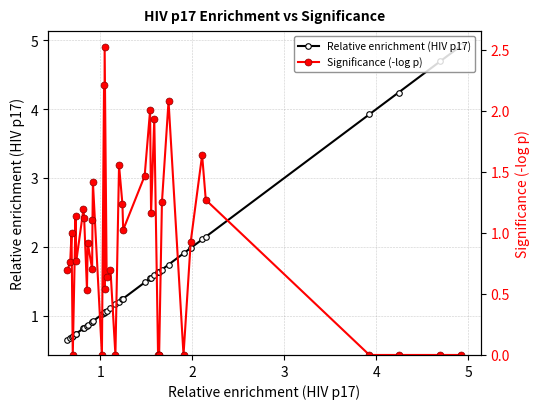

What is the maximum value shown in the chart?

4.9